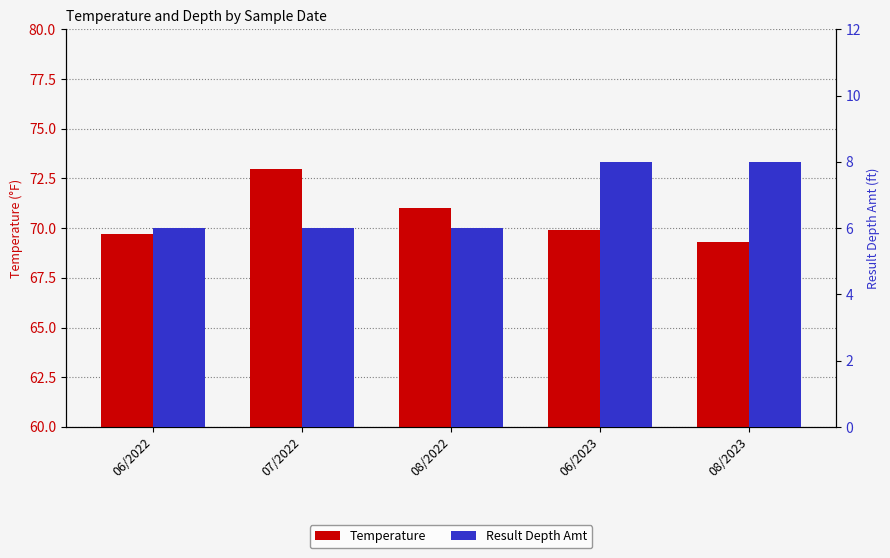

How many bars are there in each group?

2